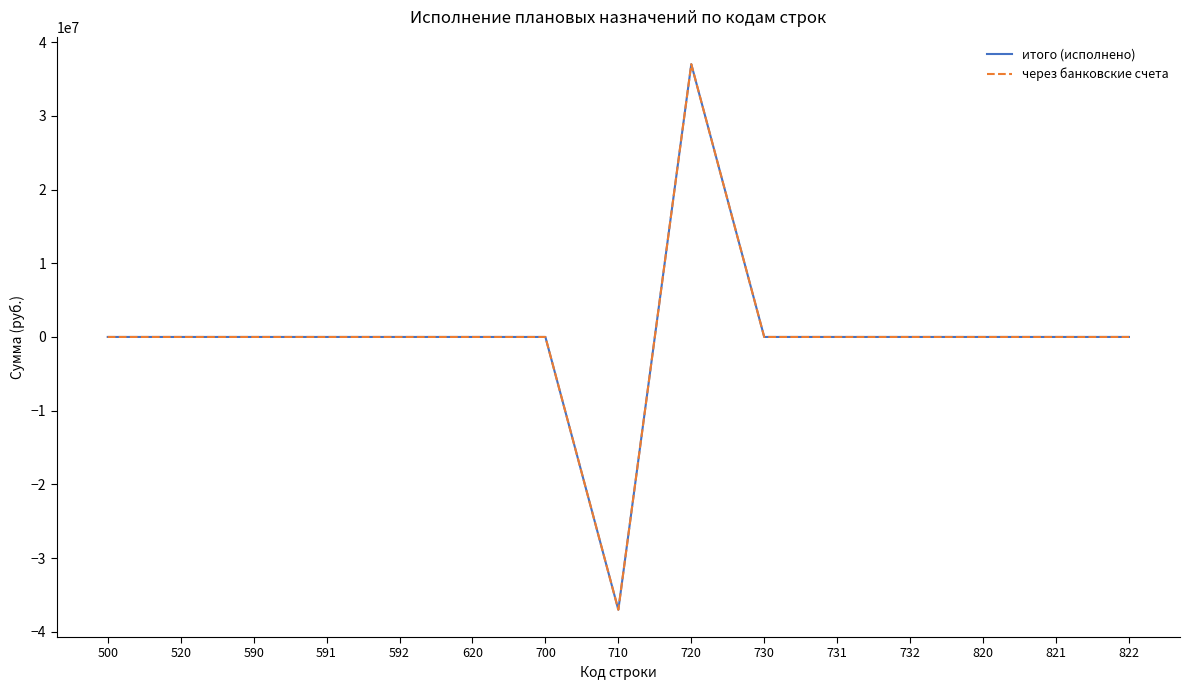

Does the chart display data point markers on the line(s)?

No